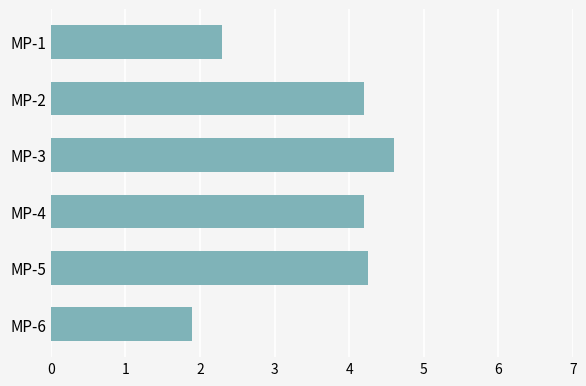

Where is the data nearest to the value 3?

MP-1